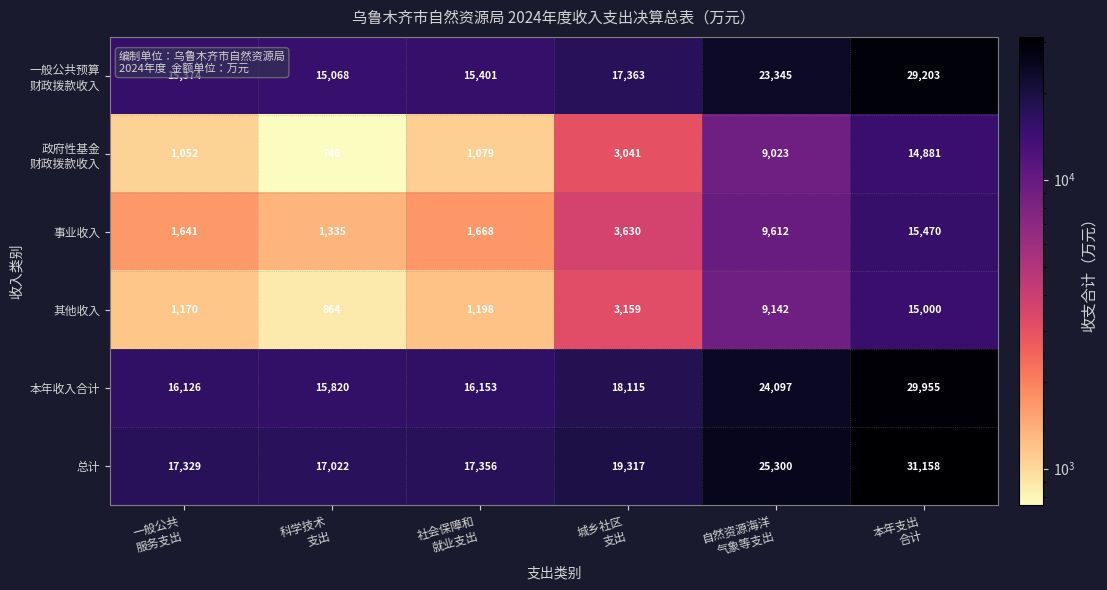

How many series are shown in this chart?

6